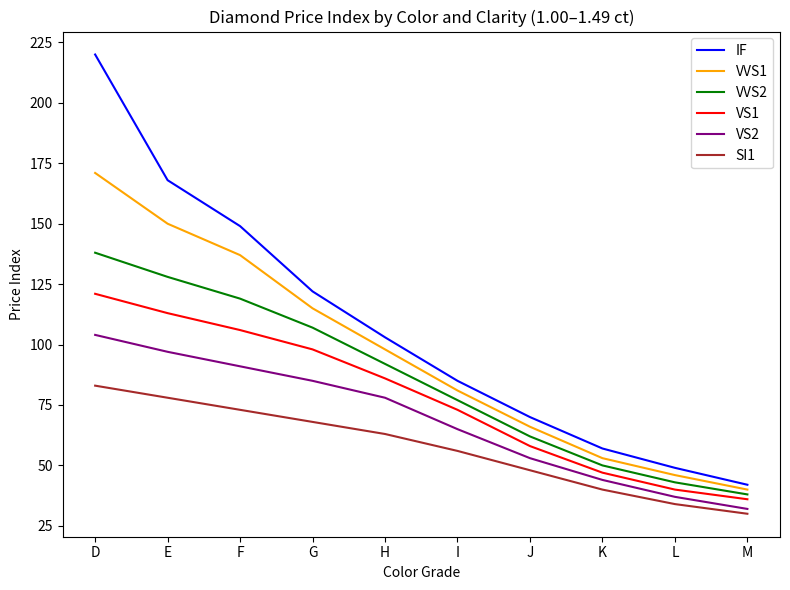

Is this an area chart (filled region under the line)?

No